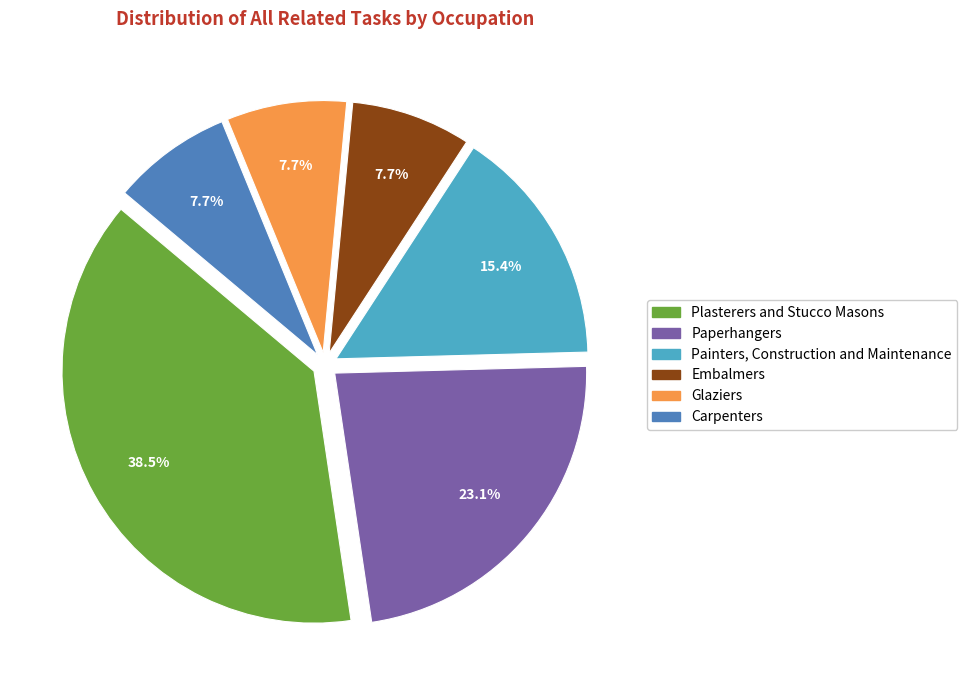

To the nearest percent, what is the average slice percentage?

17%